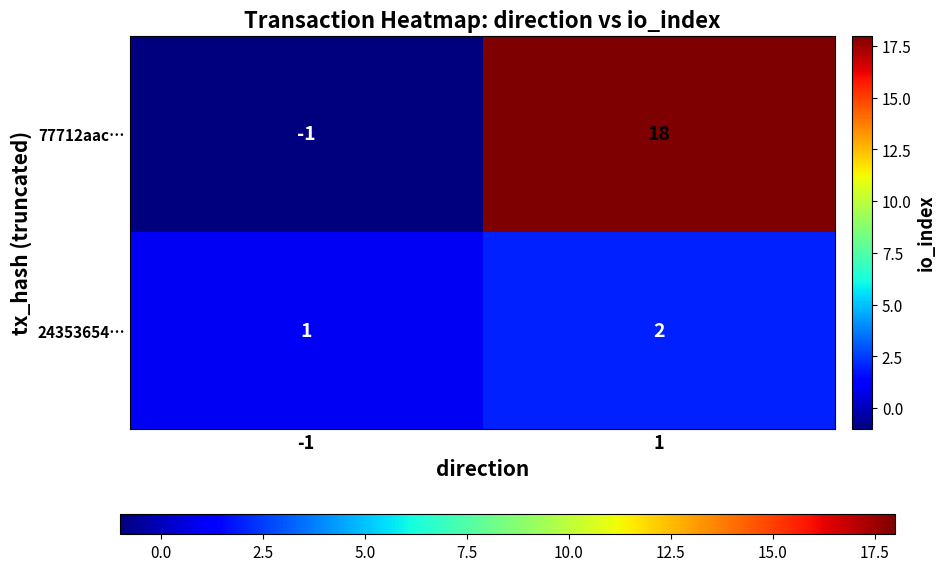

How many values in the 77712aac… series are below 18?

1